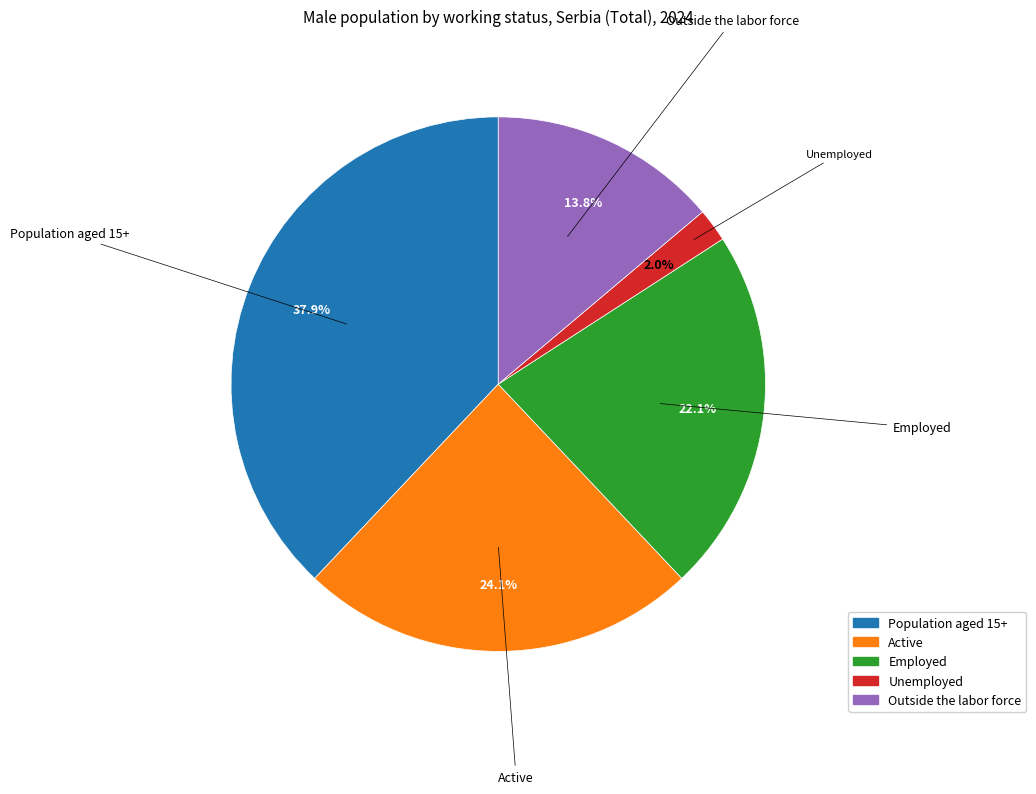

To the nearest percent, what percentage of the pie is Active?

24%